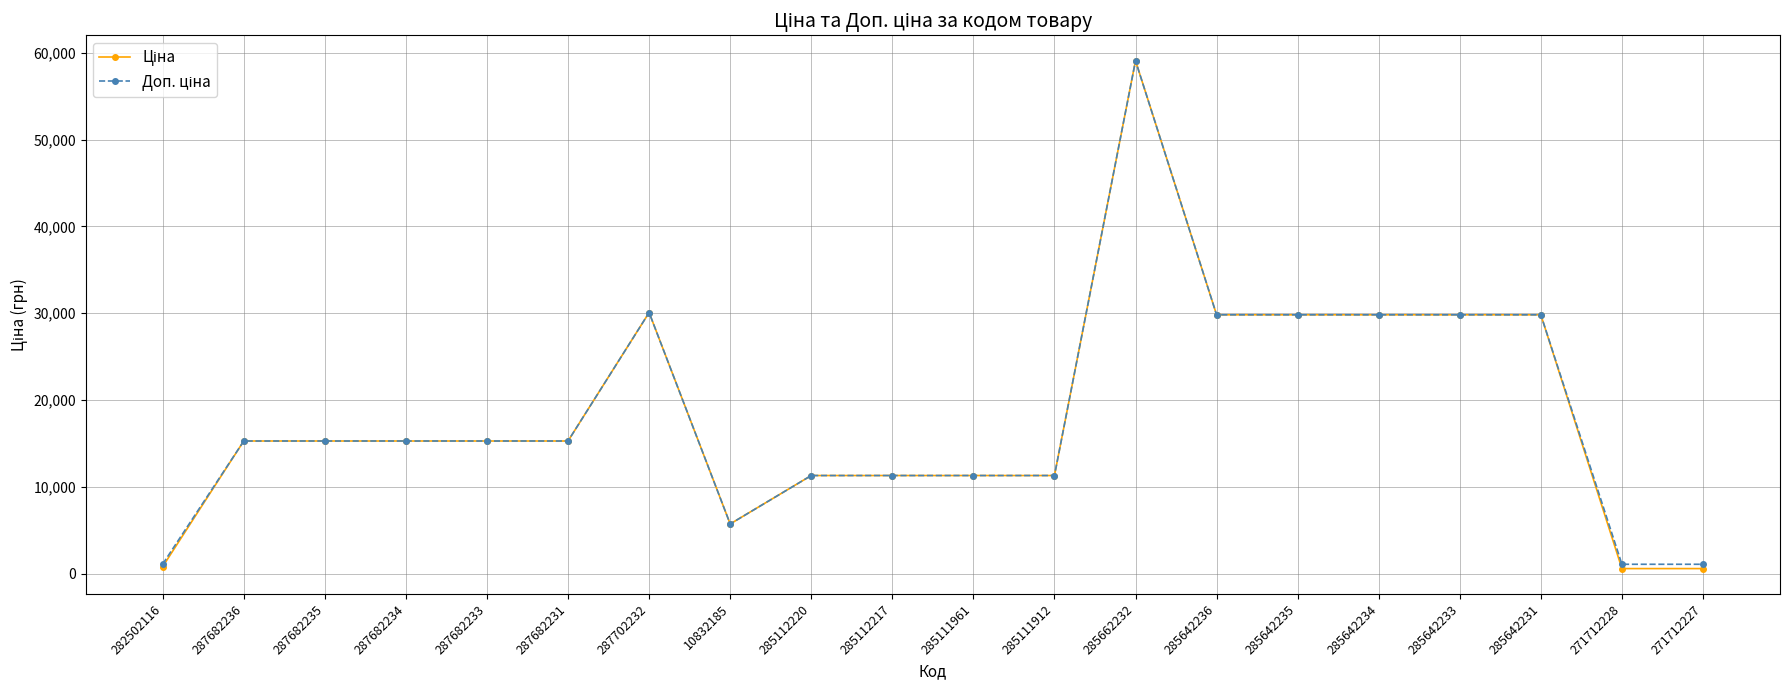

Which category has the highest value across all series?

285662232